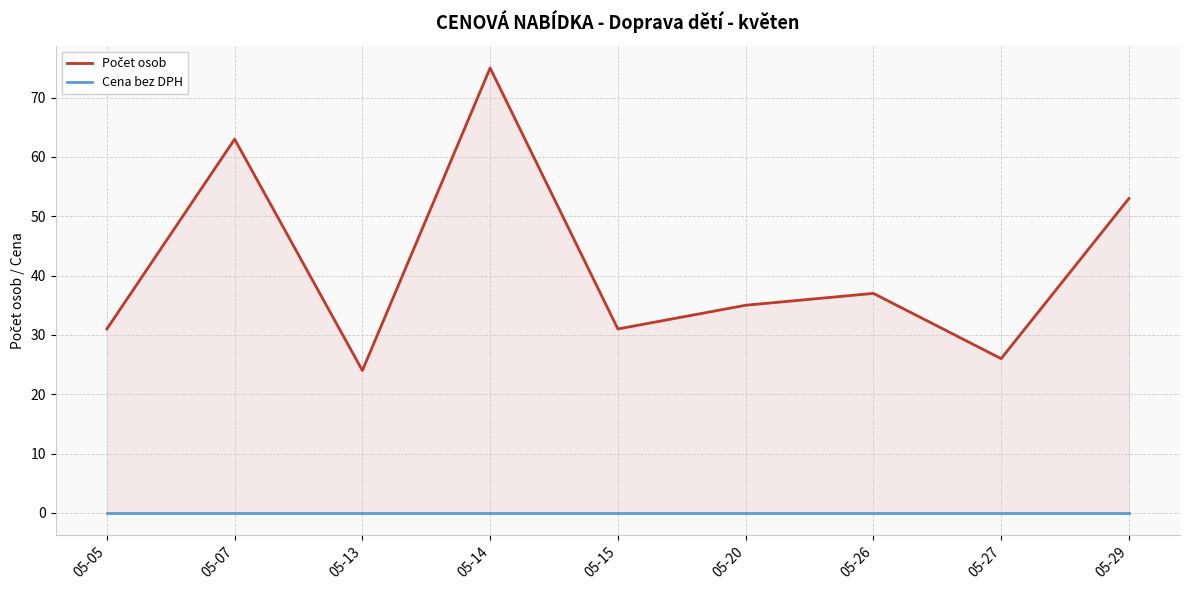

Between 05-27 and 05-05, which is larger?

05-05